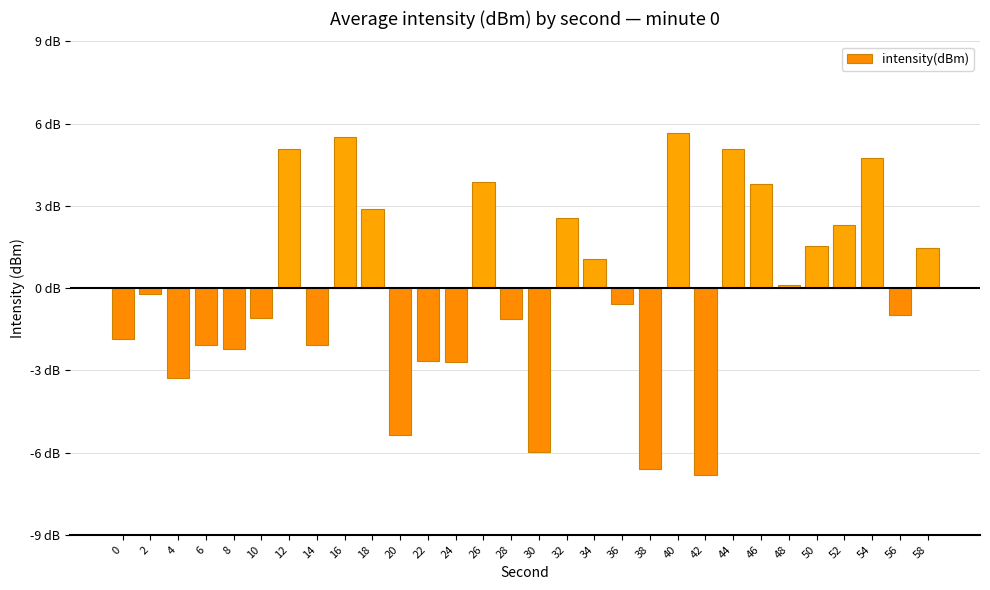

Between 32 and 38, which is larger?

32